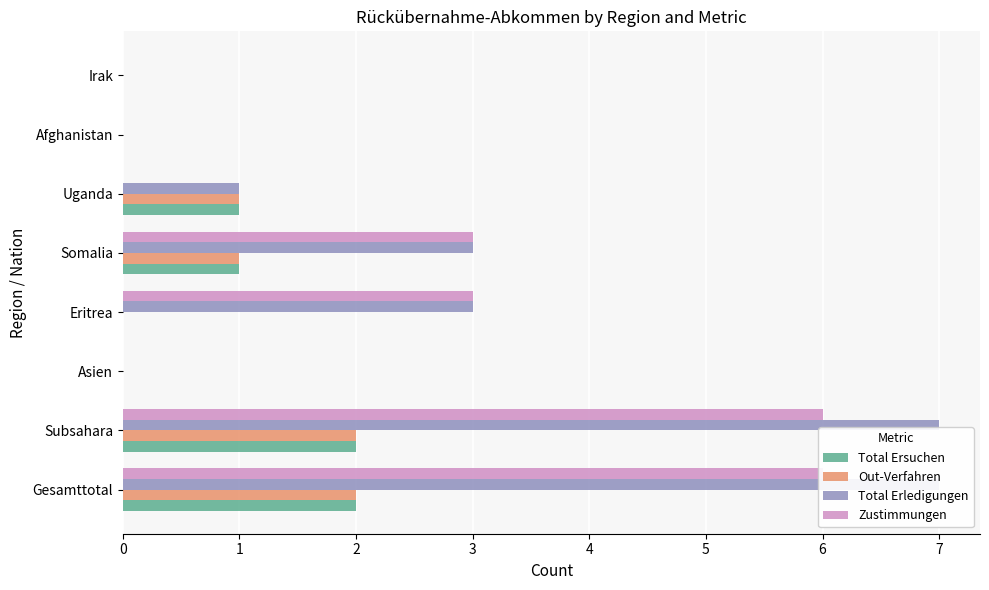

How many values in the Zustimmungen series are below 3?

4